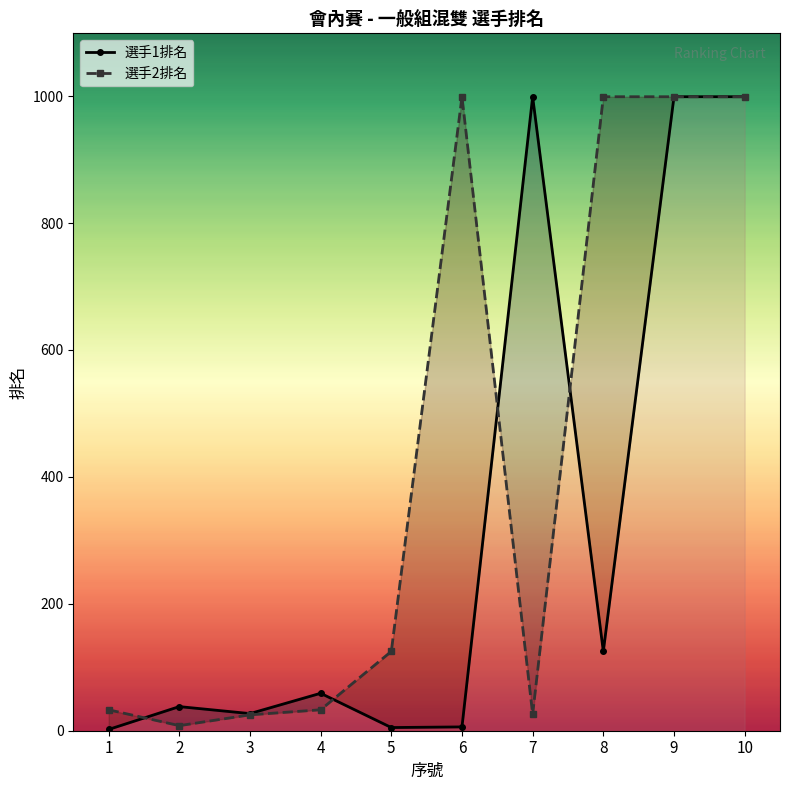

At which label does 選手2排名 first exceed 125?

6